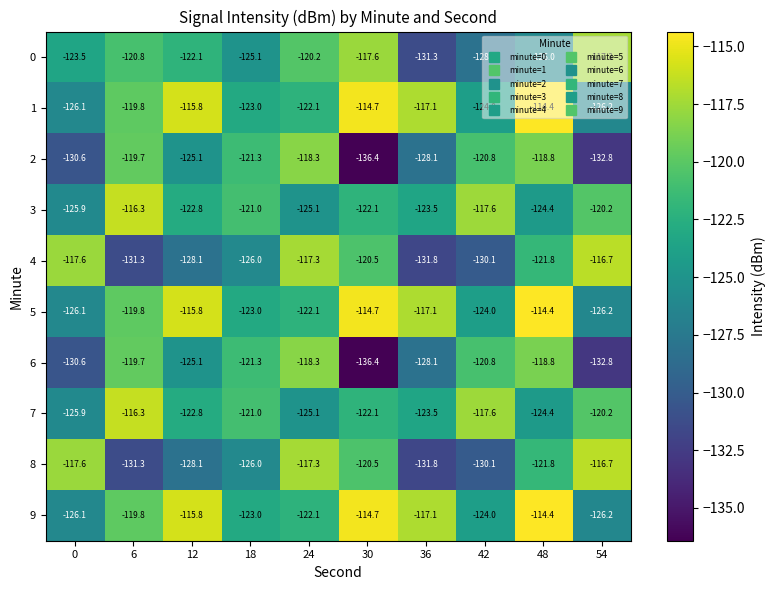

The 0 series shows -56.6 at 48. True or false?

False